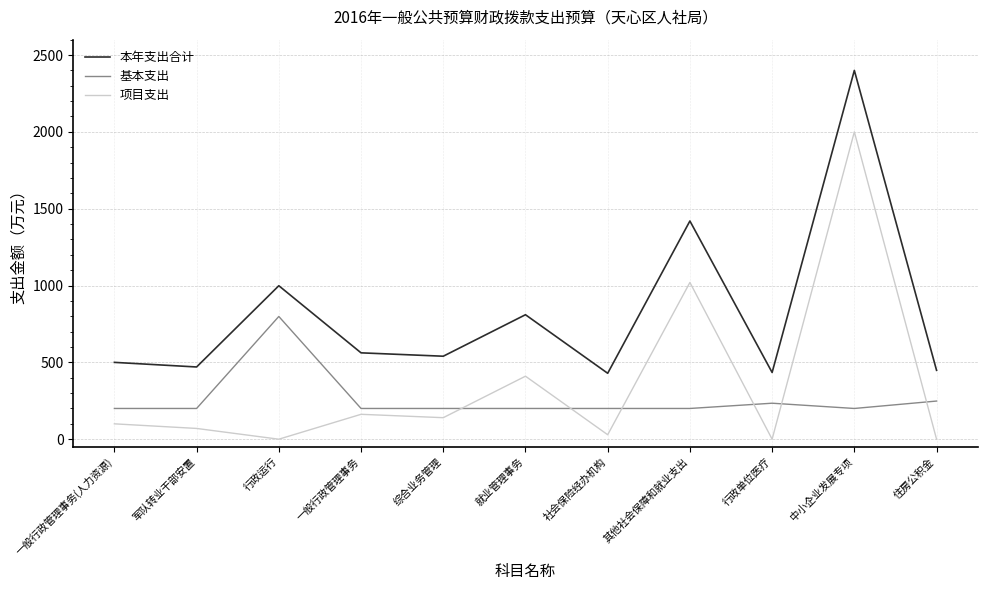

Which series has the largest range (max minus min)?

项目支出